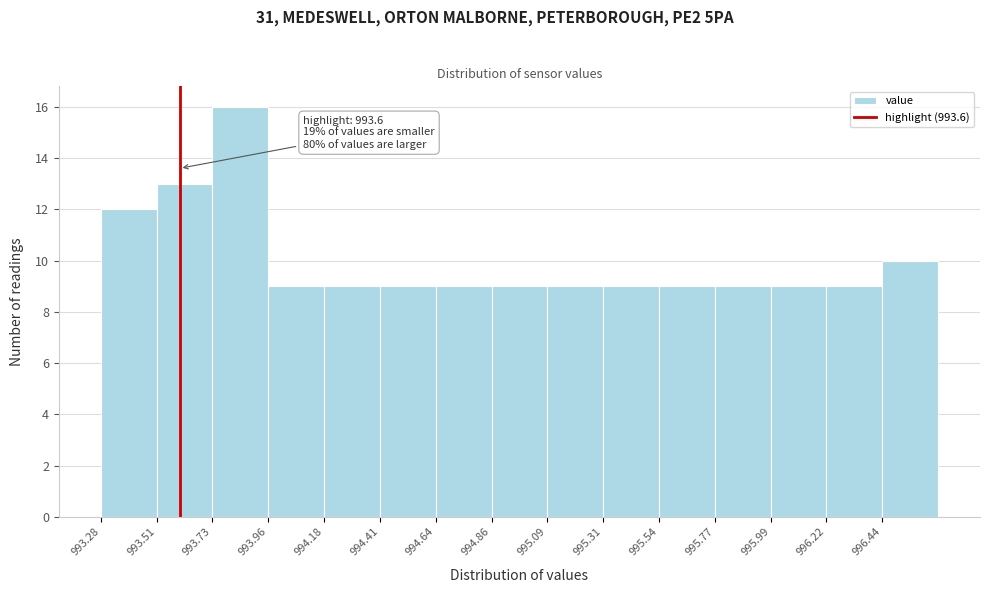

Which range on the x-axis has the tallest bar?

993.75 to 993.95